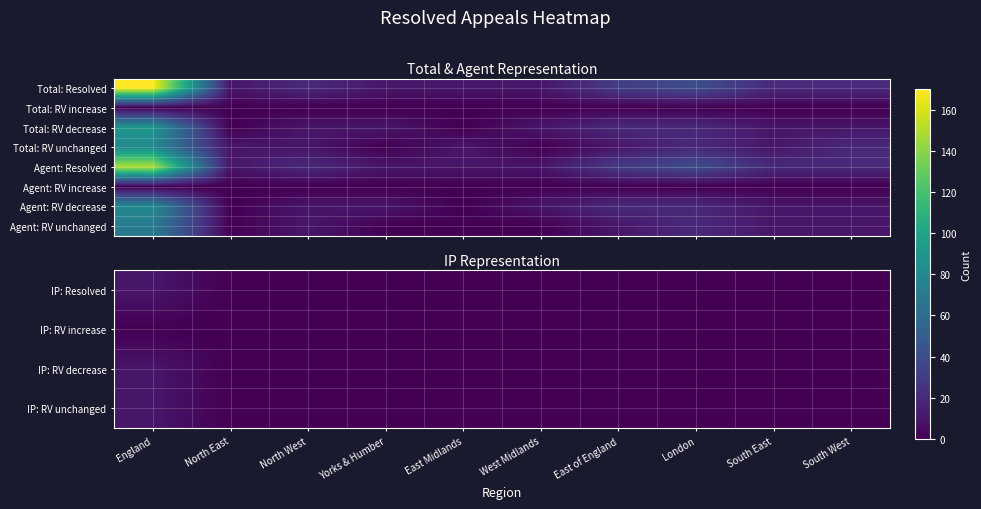

At how many categories does at least one series exceed 34?

2